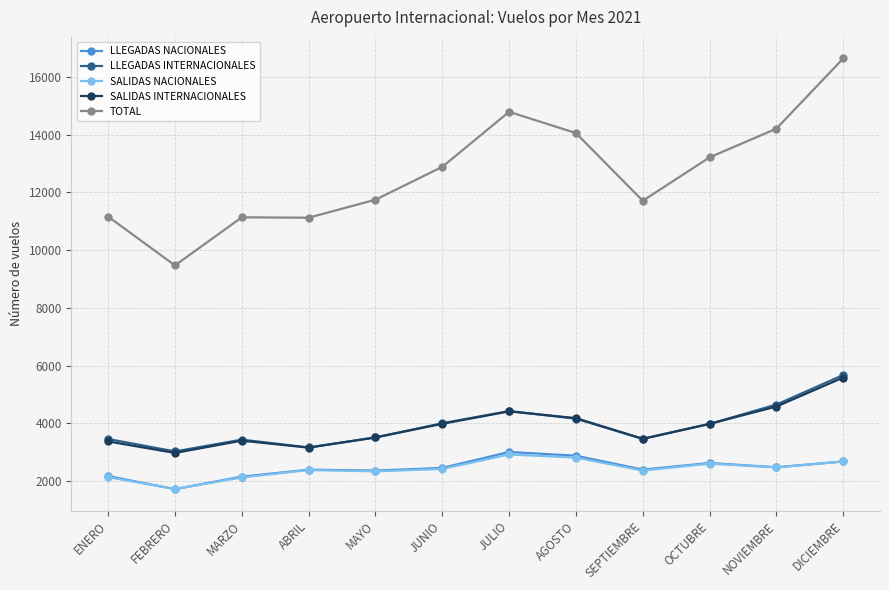

At which category is the sum across all series the highest?

DICIEMBRE